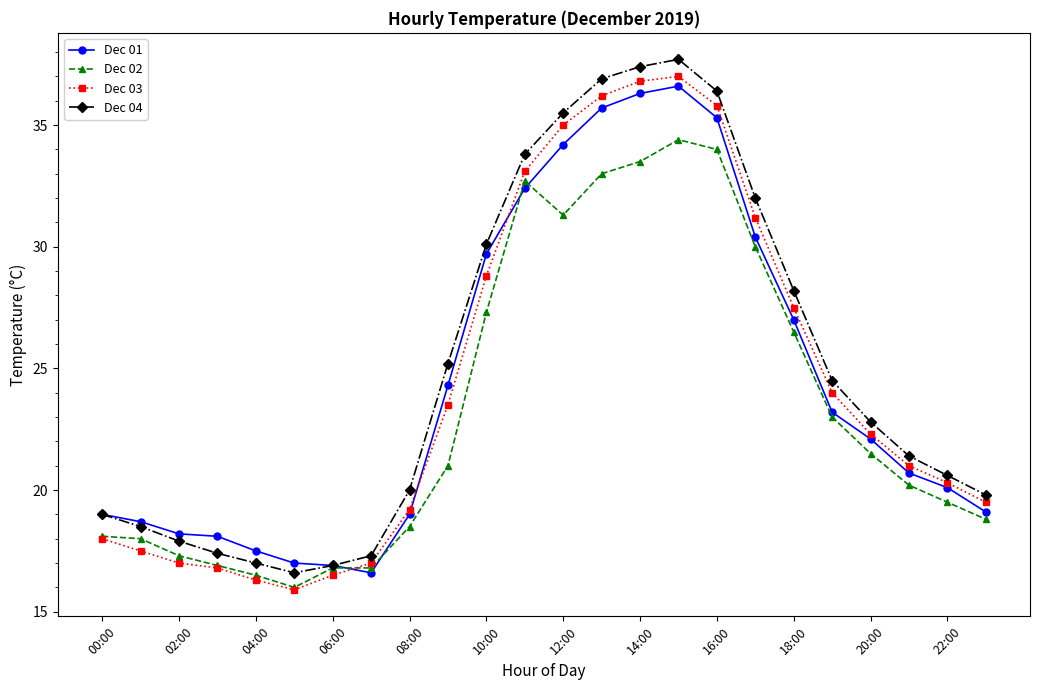

What is the minimum value for Dec 02?

16.0